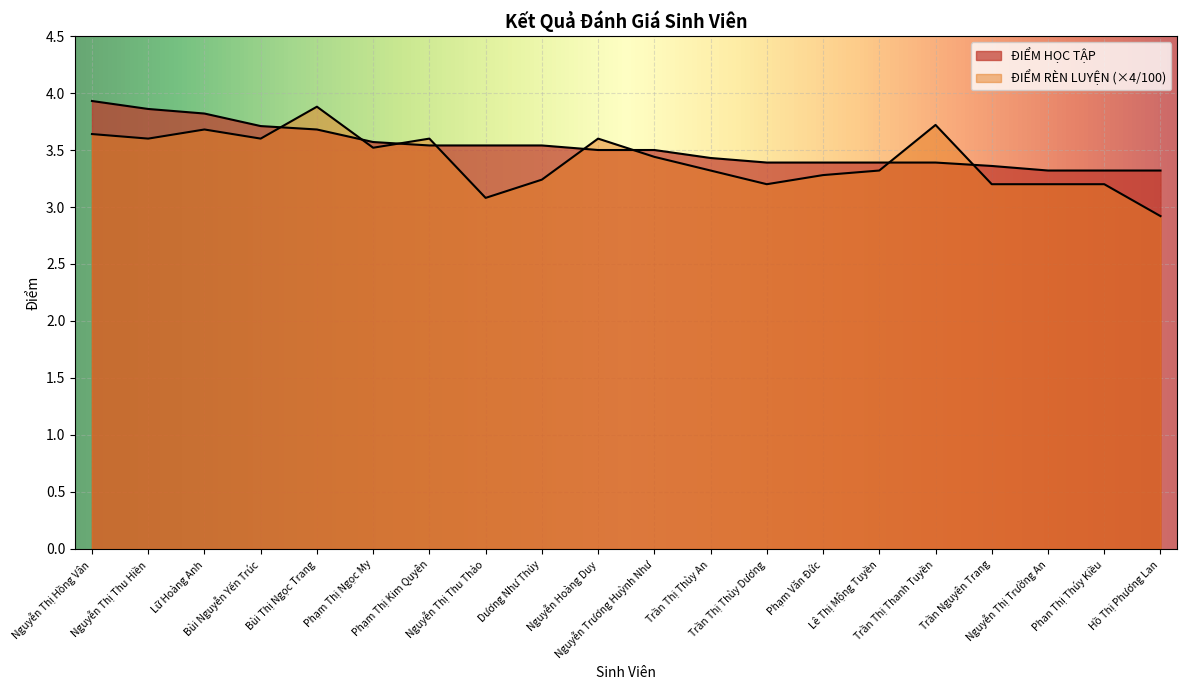

What is the difference between the second highest and second lowest values in the ĐIỂM RÈN LUYỆN series?

0.6